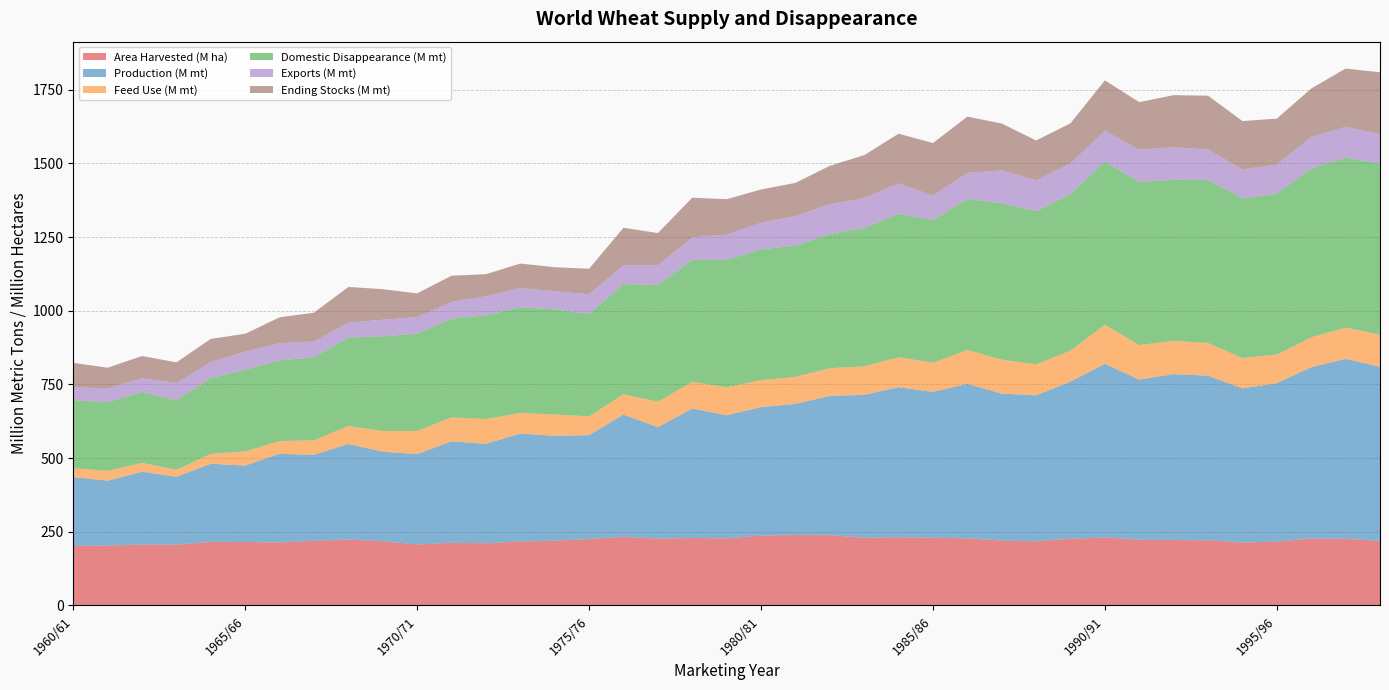

Reading right to left, transcribe all the data shown in this chart.

Area Harvested (M ha): 219.2	226.4	227.1	216.7	213.3	221.0	222.2	222.8	231.0	226.3	217.8	220.0	227.8	229.8	231.6	229.9	238.4	238.9	236.9	227.8	228.9	227.2	233.1	225.3	220.0	217.0	210.9	212.7	207.0	217.8	223.9	219.2	213.8	215.2	215.9	206.3	206.9	203.5	202.2
Production (M mt): 590.5	610.2	581.3	537.5	523.1	558.6	562.7	543.4	588.8	533.1	495.3	498.7	524.0	494.8	508.9	484.5	472.7	445.0	435.9	417.5	438.9	377.8	414.3	352.6	355.2	366.1	337.5	344.1	306.5	304.0	323.8	291.9	300.7	259.3	264.9	230.4	246.8	220.0	233.5
Feed Use (M mt): 109.4	106.2	101.4	96.9	103.0	111.0	112.8	117.2	132.5	105.2	105.3	115.2	114.9	98.8	101.5	97.0	93.9	91.7	91.7	94.9	90.8	86.3	69.2	63.5	72.8	70.0	84.1	81.2	78.7	70.0	61.3	49.0	43.4	48.3	33.6	23.6	30.0	33.3	30.0
Domestic Disappearance (M mt): 579.1	576.6	572.7	545.6	541.9	552.6	546.9	553.0	554.5	531.3	519.3	530.8	511.6	484.8	486.3	468.8	455.5	445.0	444.1	431.9	413.3	396.0	373.7	347.3	356.5	358.3	351.8	335.4	329.5	321.8	300.1	281.9	273.8	277.1	256.8	235.9	240.8	233.1	230.9
Exports (M mt): 101.3	104.4	106.9	99.2	98.2	103.7	110.0	109.9	103.8	103.4	105.2	111.6	89.3	82.5	103.6	101.8	100.9	100.4	90.1	85.6	76.8	66.9	63.8	66.9	61.6	65.9	64.8	56.1	56.5	55.8	50.3	53.6	58.4	61.1	54.9	58.3	46.2	46.9	43.9
Ending Stocks (M mt): 209.3	197.9	164.4	155.8	163.9	182.7	176.7	161.3	170.9	136.6	134.8	158.8	190.9	178.4	168.4	145.8	130.1	112.6	112.6	120.5	134.8	109.2	127.4	86.7	81.4	82.7	74.9	89.2	80.5	103.5	121.3	97.7	87.6	60.7	78.5	70.3	75.8	69.8	82.8